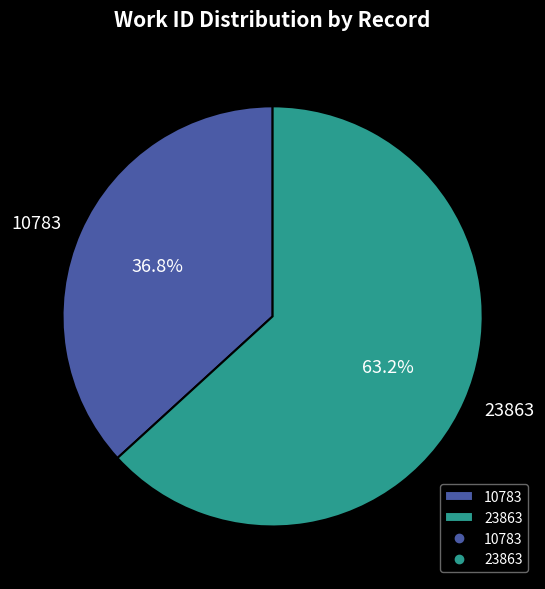

Which slice is the smallest?

10783